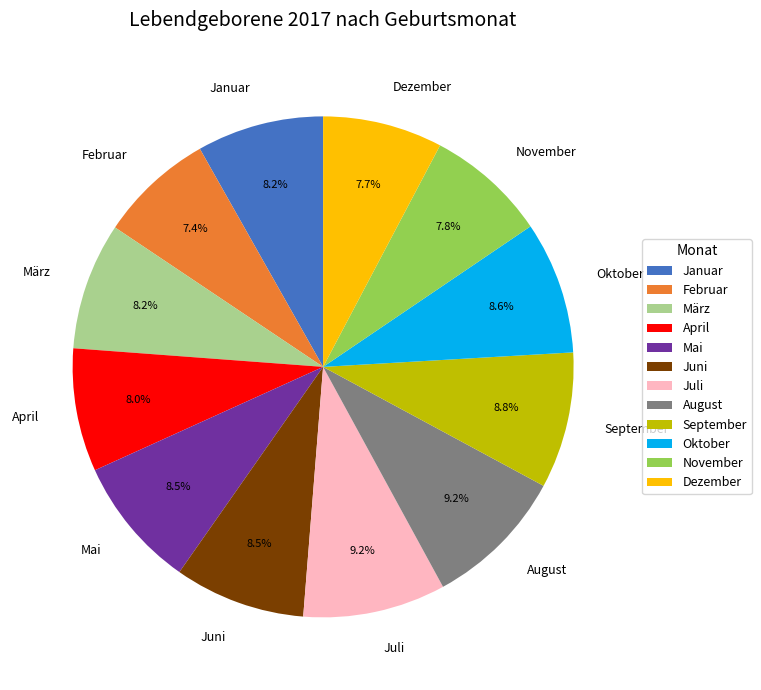

What is the total percentage of März and Juli?

17.4%